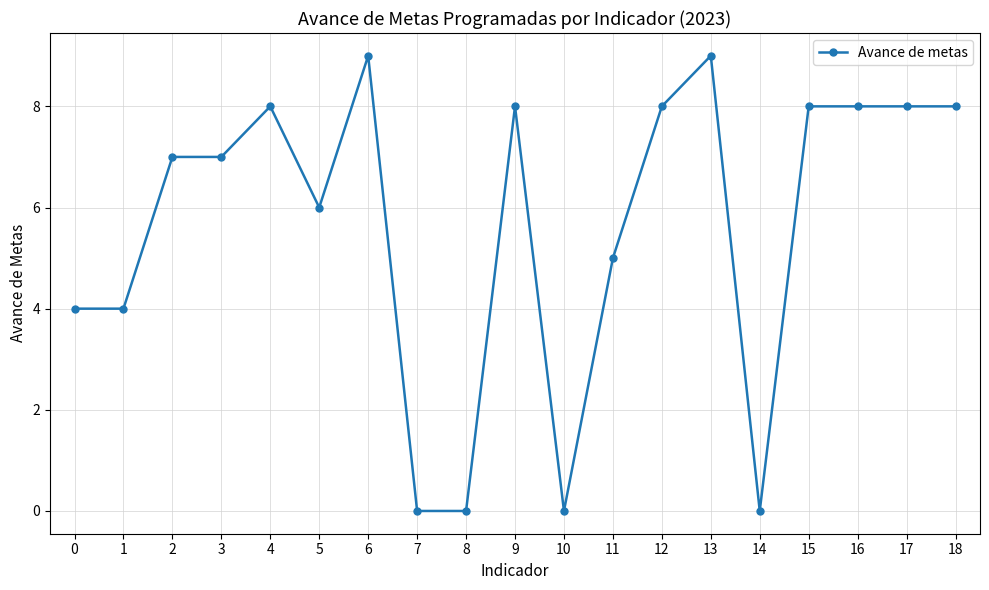

Is it true that the value at 17 is 4?

False